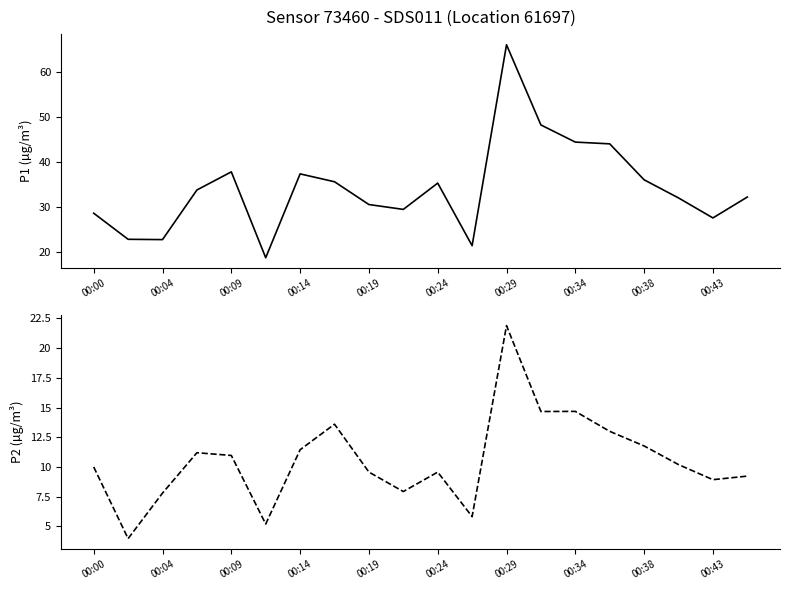

Which series has the largest total across all categories?

P1